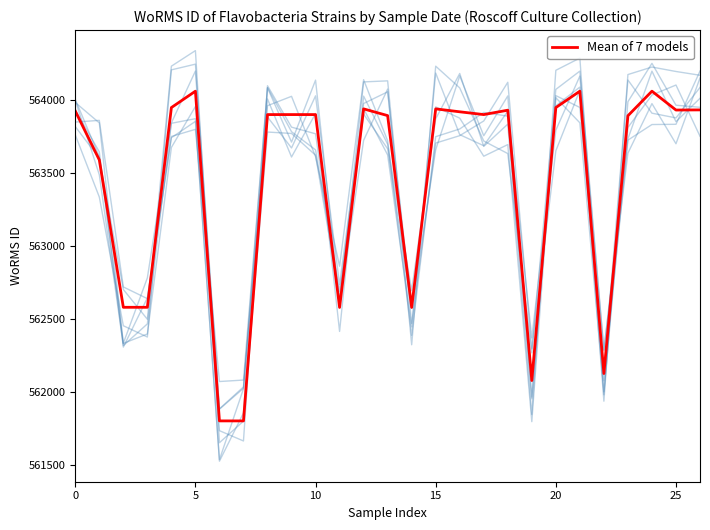

What is the greatest value displayed?

564059